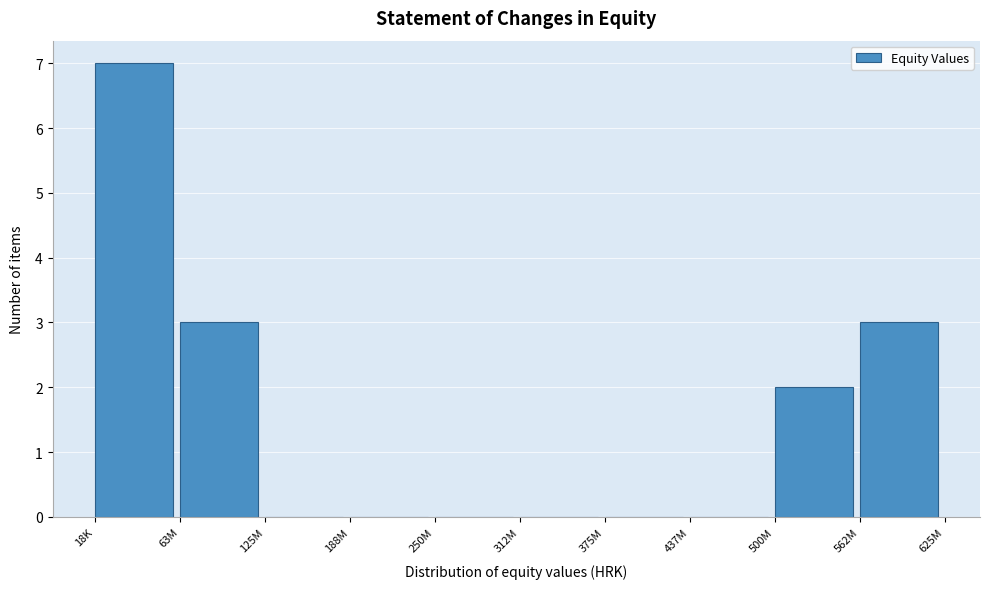

Reading left to right, what are all the values shown in this chart?

18K=7	63M=3	125M=0	188M=0	250M=0	312M=0	375M=0	437M=0	500M=2	562M=3